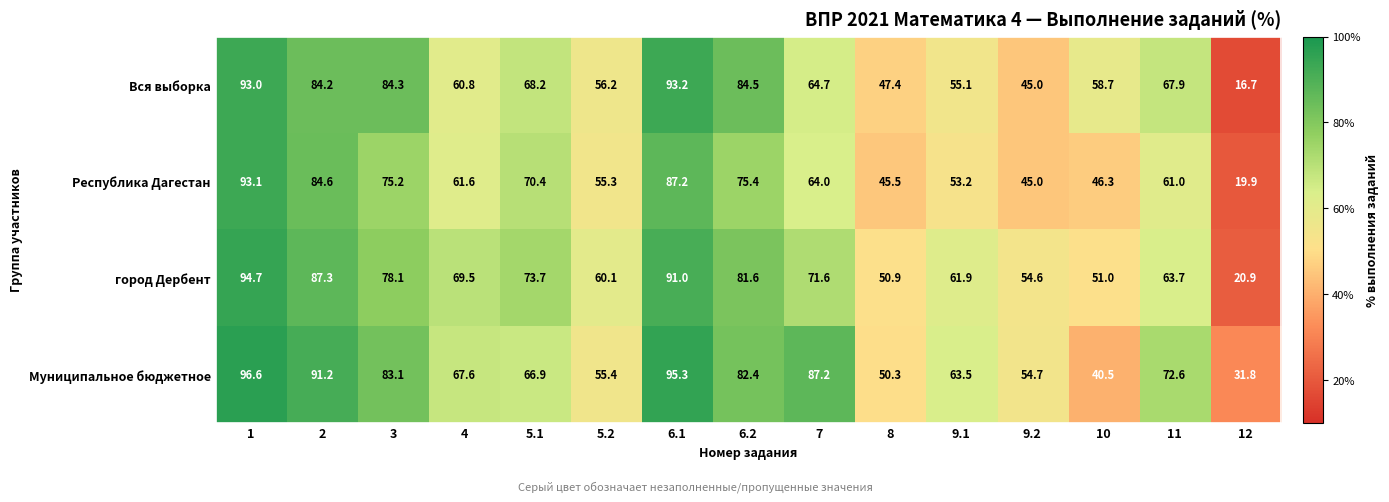

At which label is Республика Дагестан closest to 56?

5.2